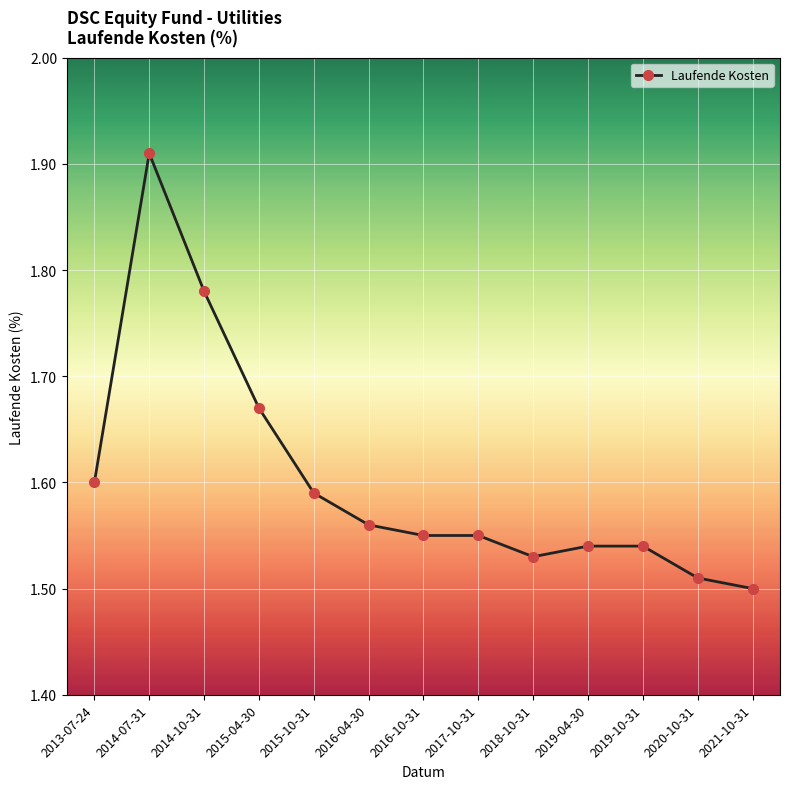

How many values are between 1 and 2?

13